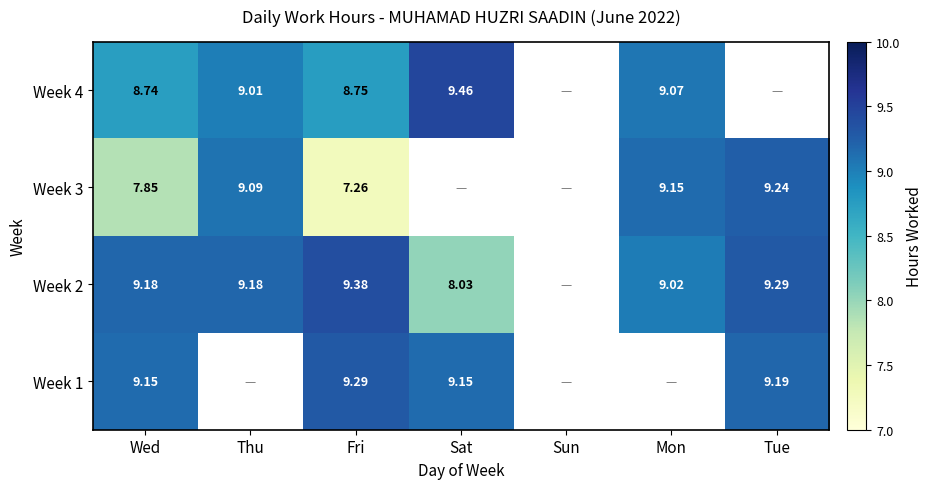

Is the value of Week 4 at Sat greater than the value of Week 3 at Tue?

Yes